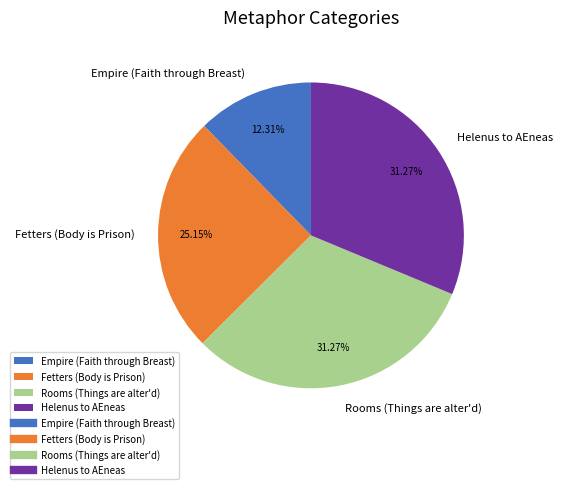

To the nearest percent, what is the difference between the Rooms (Things are alter'd) and Fetters (Body is Prison) slice percentages?

6%